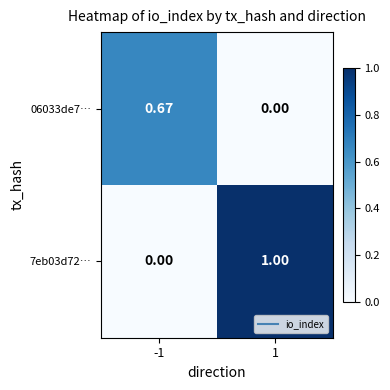

How many data points in 7eb03d72… are less than 1?

1